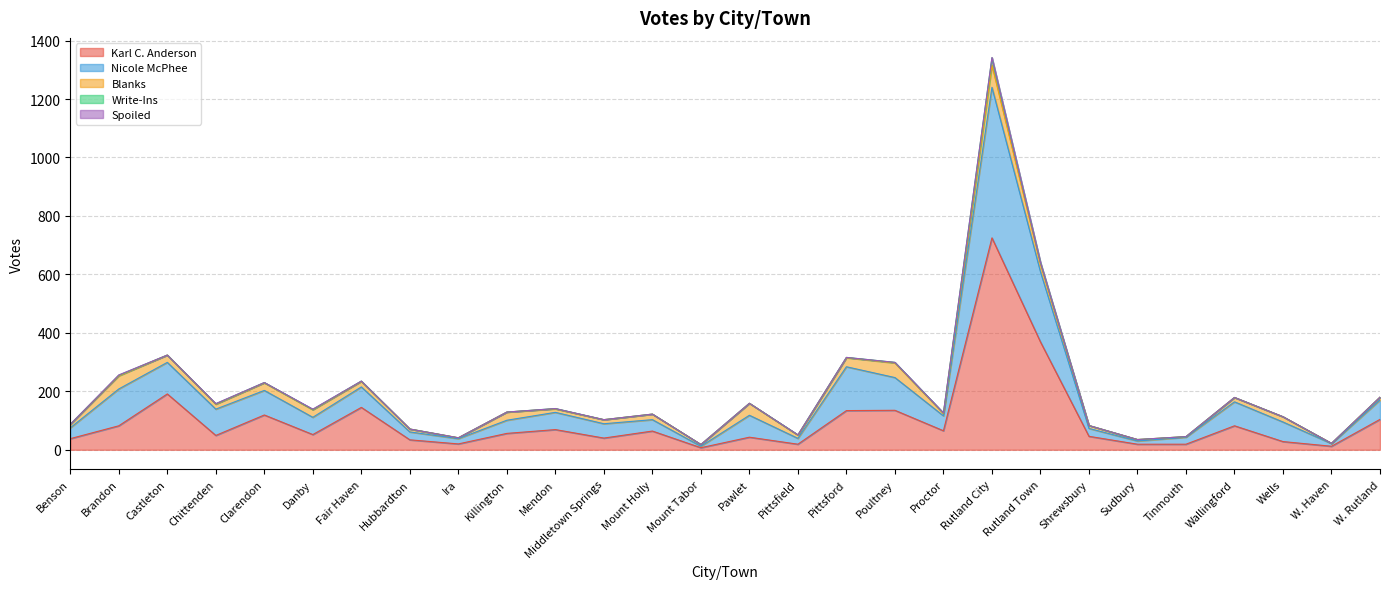

The value of Write-Ins at Mendon is 1. True or false?

True